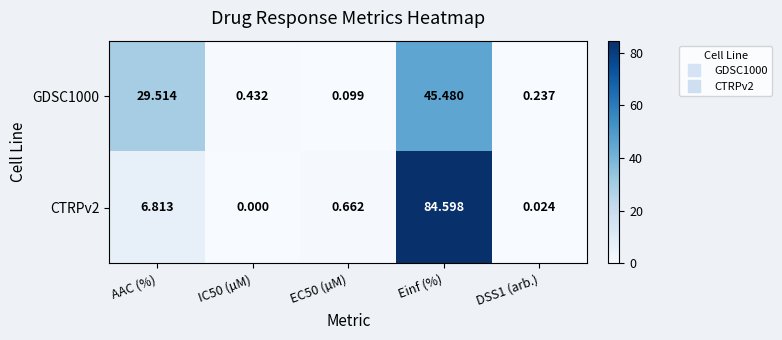

Which category has the highest value across all series?

Einf (%)